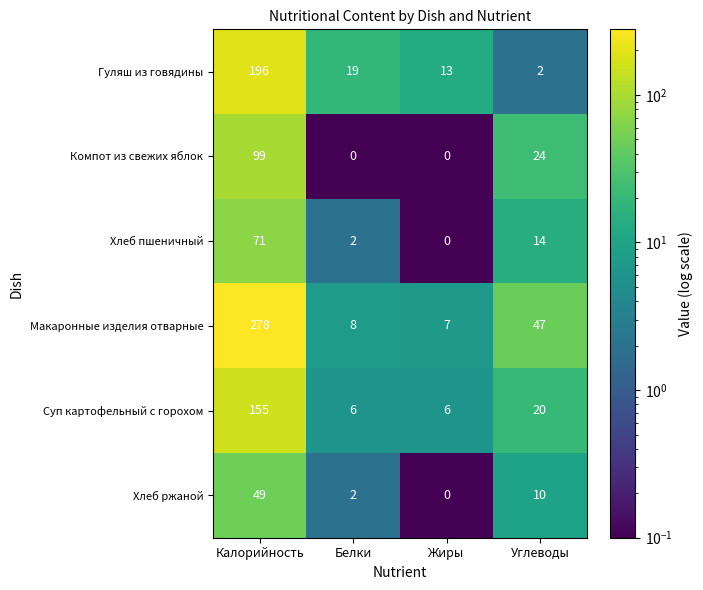

Reading left to right, what are all the values shown in this chart?

Гуляш из говядины: Калорийность=196	Белки=19	Жиры=13	Углеводы=2
Компот из свежих яблок: Калорийность=99	Белки=0	Жиры=0	Углеводы=24
Хлеб пшеничный: Калорийность=71	Белки=2	Жиры=0	Углеводы=14
Макаронные изделия отварные: Калорийность=278	Белки=8	Жиры=7	Углеводы=47
Суп картофельный с горохом: Калорийность=155	Белки=6	Жиры=6	Углеводы=20
Хлеб ржаной: Калорийность=49	Белки=2	Жиры=0	Углеводы=10